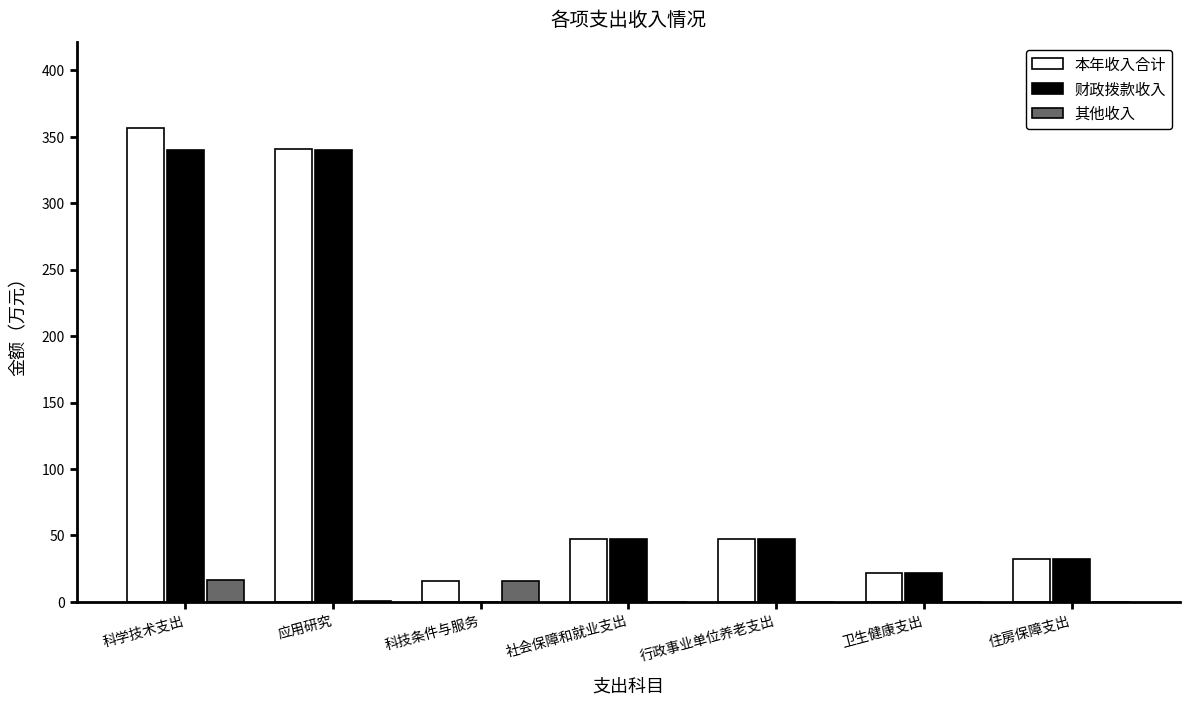

The value of 其他收入 at 科技条件与服务 is 16.0. True or false?

True